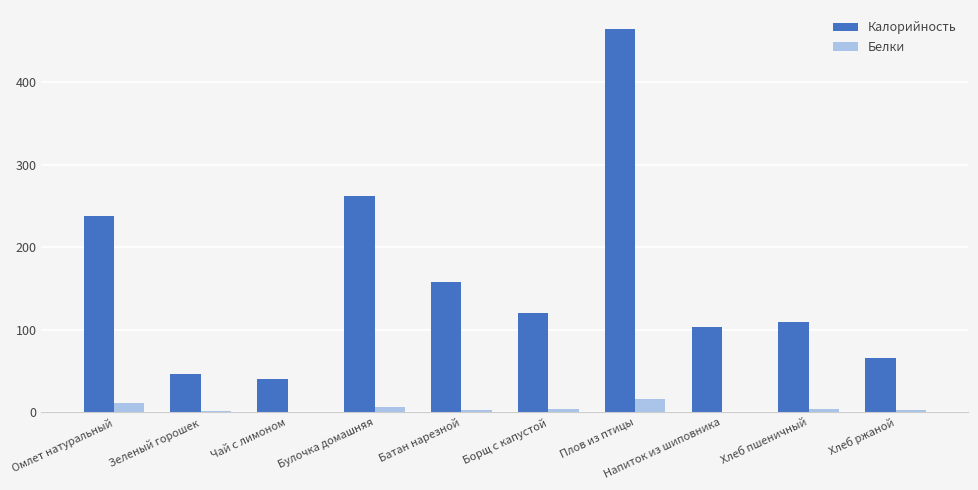

The Белки series shows 11.3 at Омлет натуральный. True or false?

True